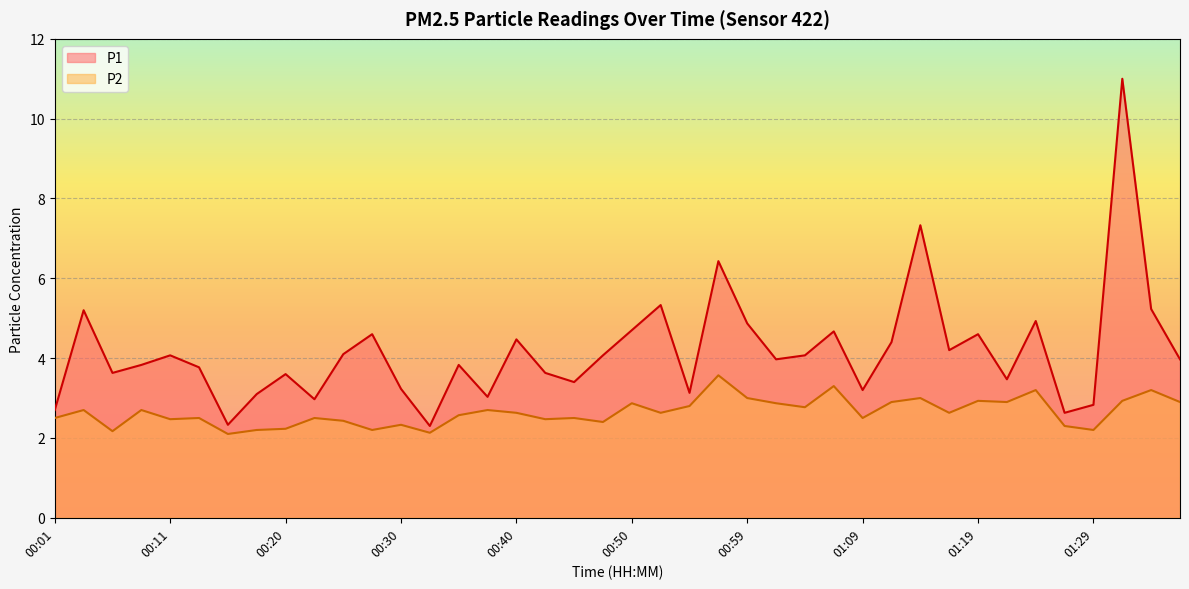

At which category is the sum across all series the highest?

01:31